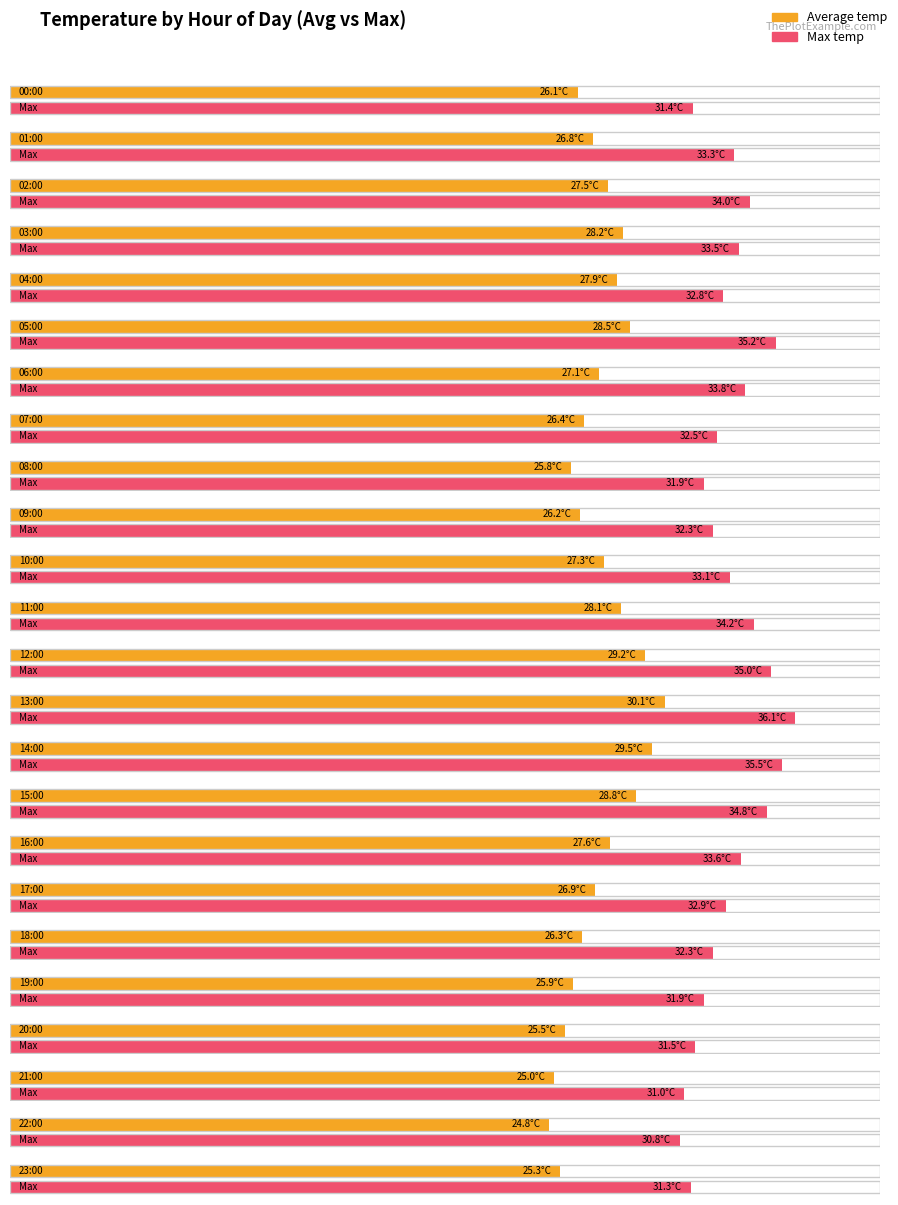

At which category is the sum across all series the highest?

13:00